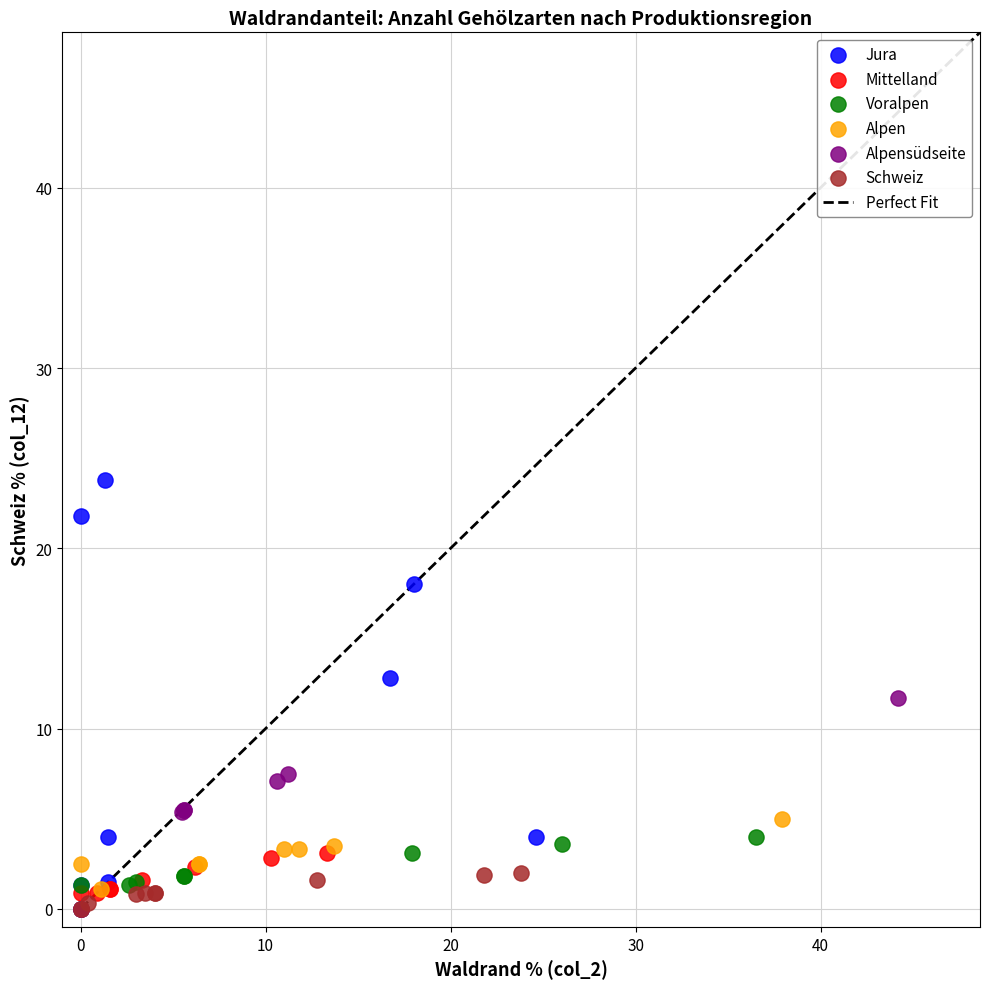

Which series has the widest spread of Y values?

Jura